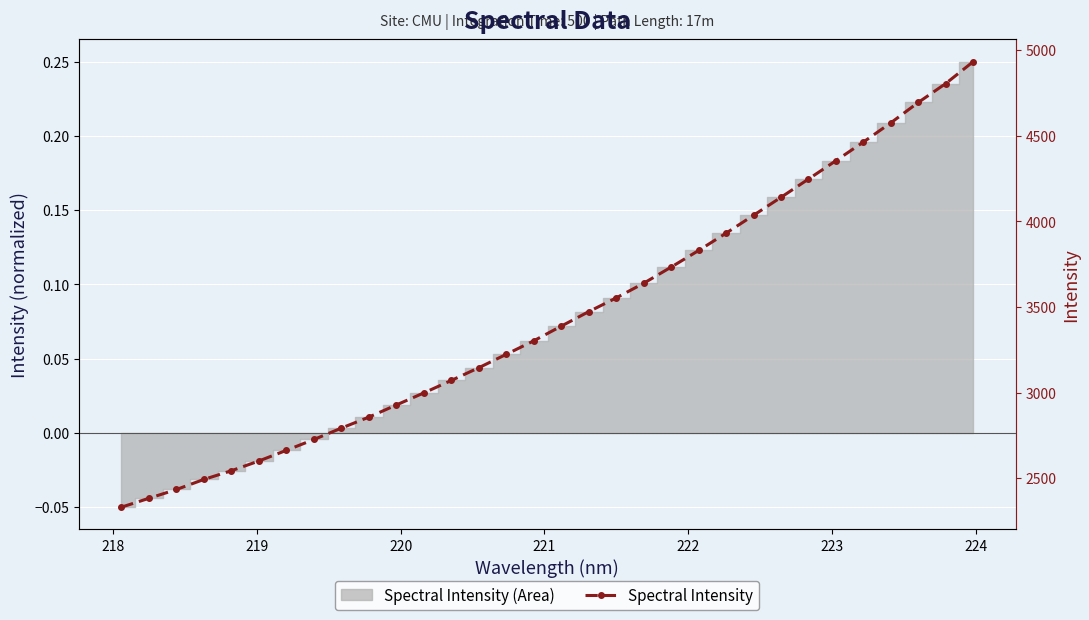

How many lines are shown in the chart?

1